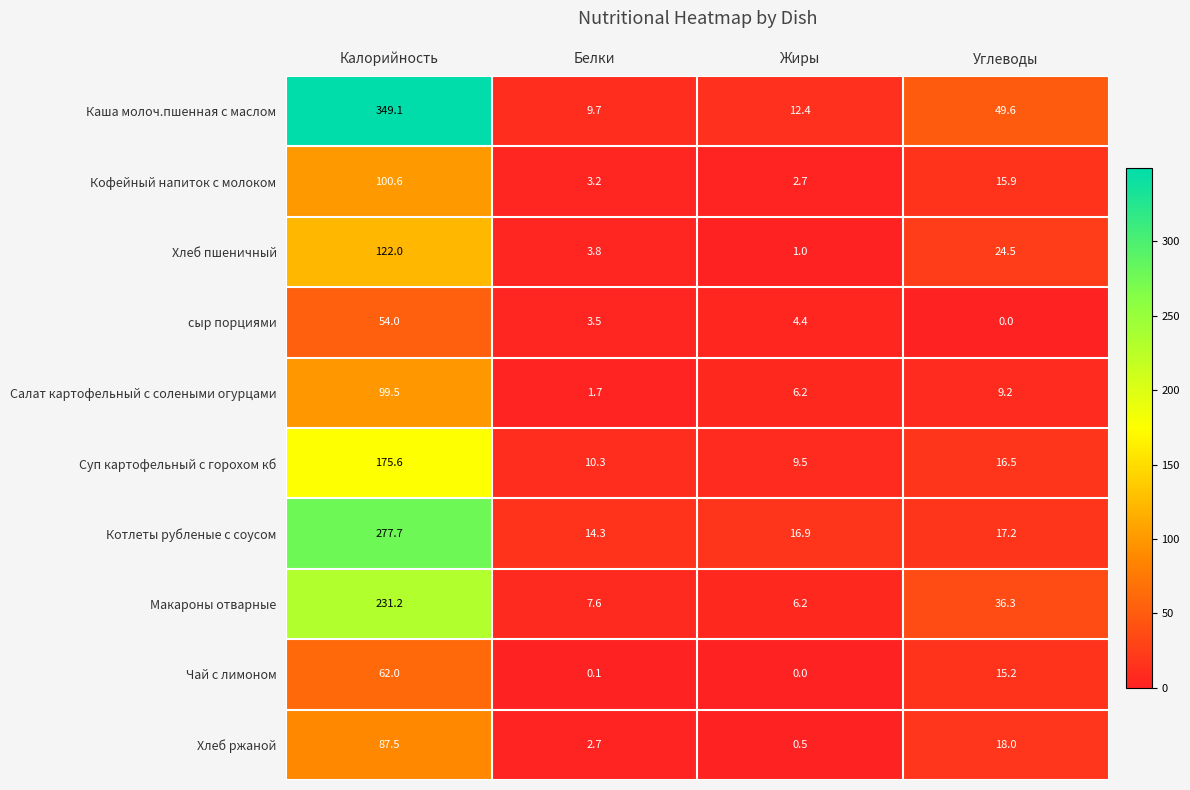

Which series changed the most between Калорийность and Жиры?

Каша молоч.пшенная с маслом